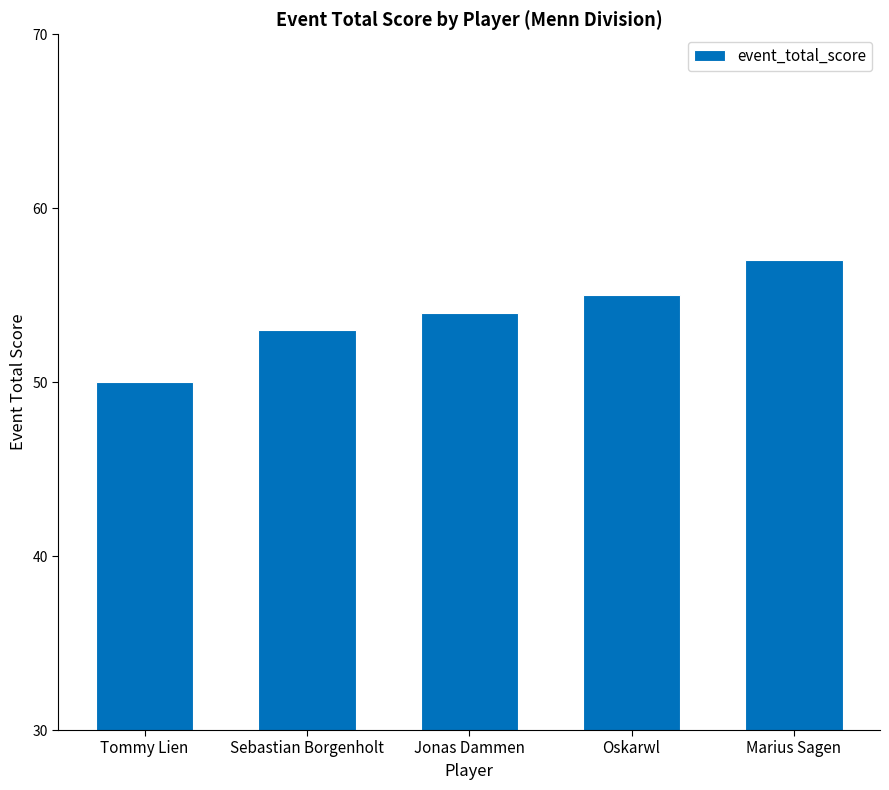

What is the label of the 3rd bar from the right?

Jonas Dammen